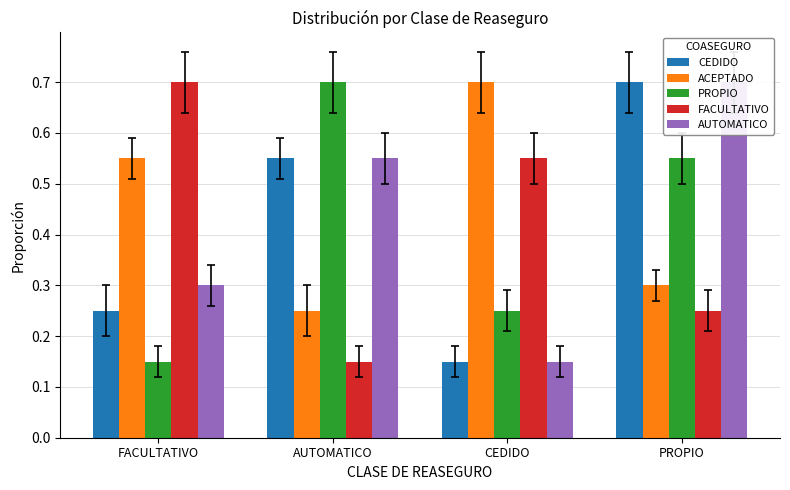

What is the value of the AUTOMATICO bar at the 1st from the left?

0.3